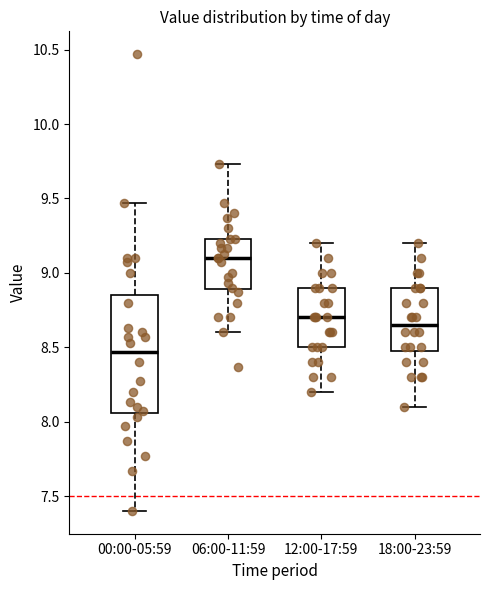

Where is the lower edge of the box for 18:00-23:59 on the y-axis? The values are not printed on the chart, so give them approximately, as read against the axis.

8.50